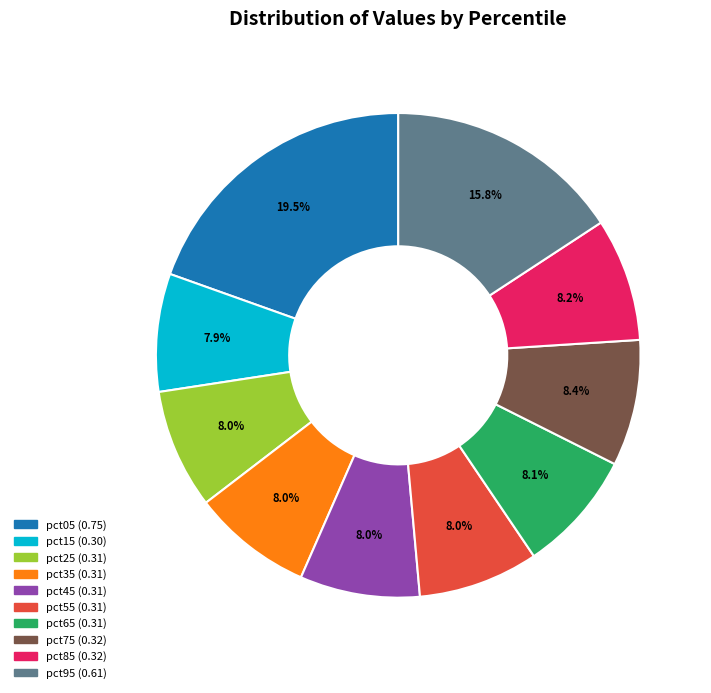

Do pct15 and pct05 together represent more than half of the pie?

No